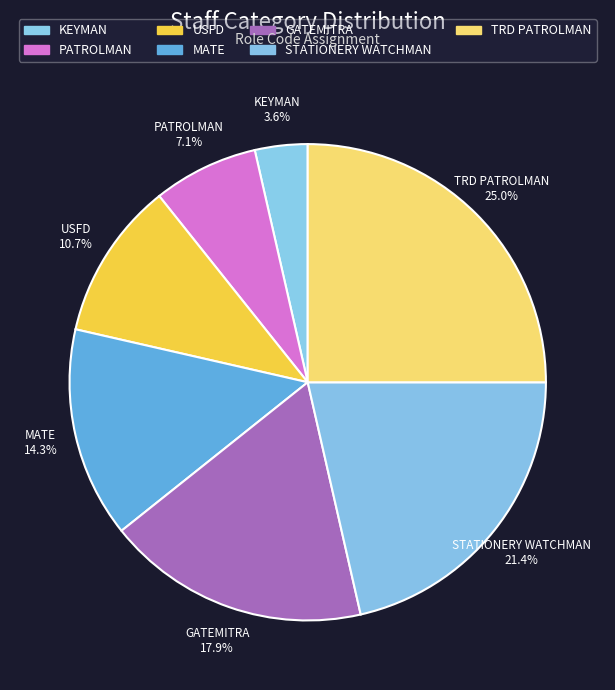

True or false: PATROLMAN accounts for 7% of the total.

True